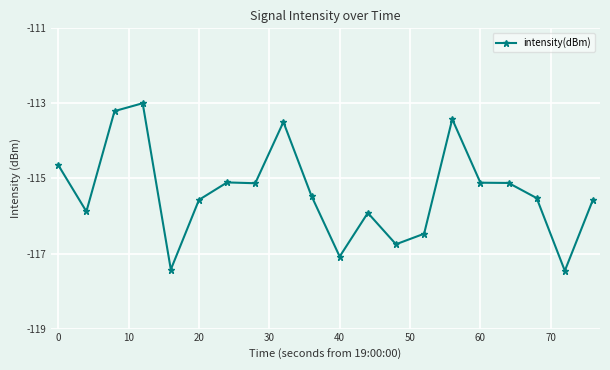

What is the value of the 16th point from the left?

-115.1